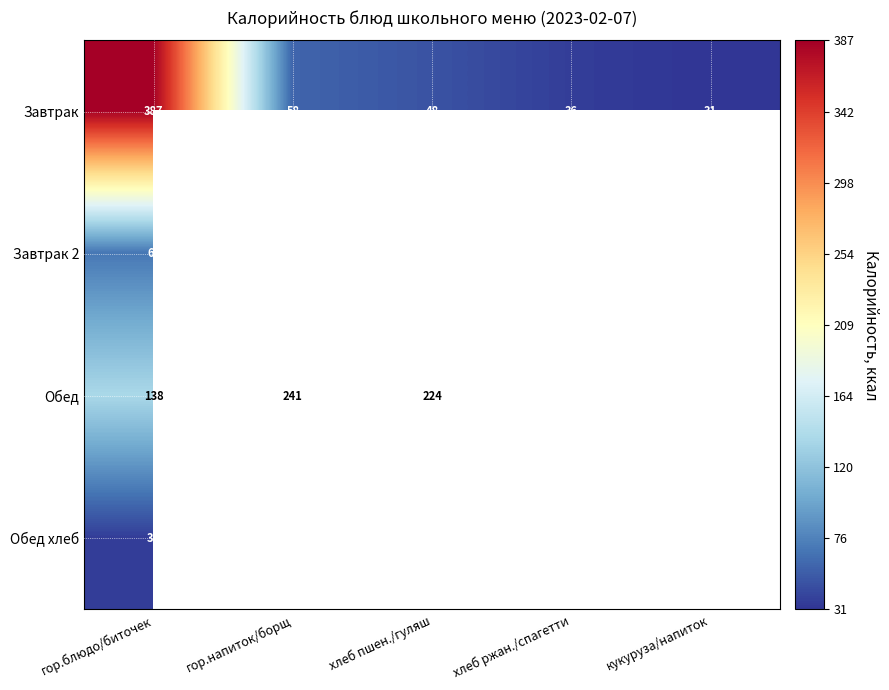

What is the spread (max minus min) of values at гор.блюдо/биточек?

351